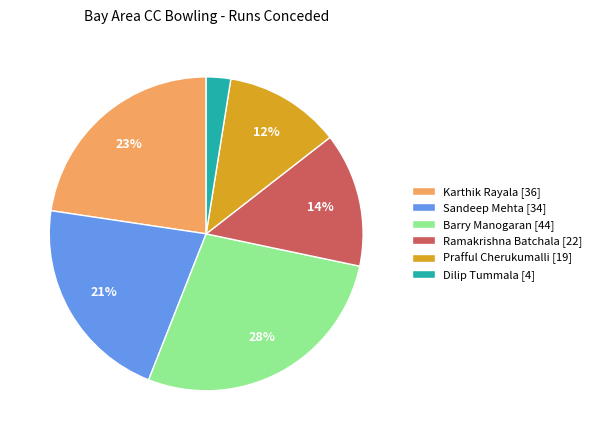

Is there any slice that represents more than half of the pie?

No